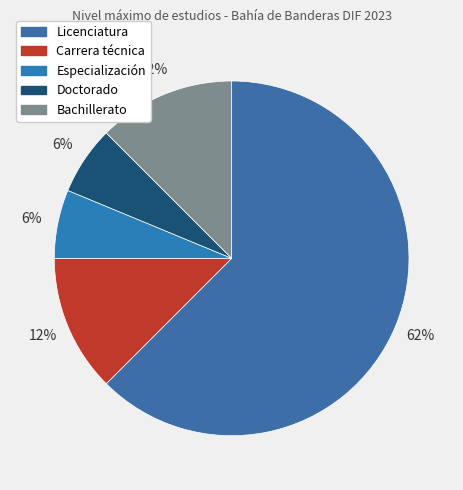

Count the number of slices in the pie.

5